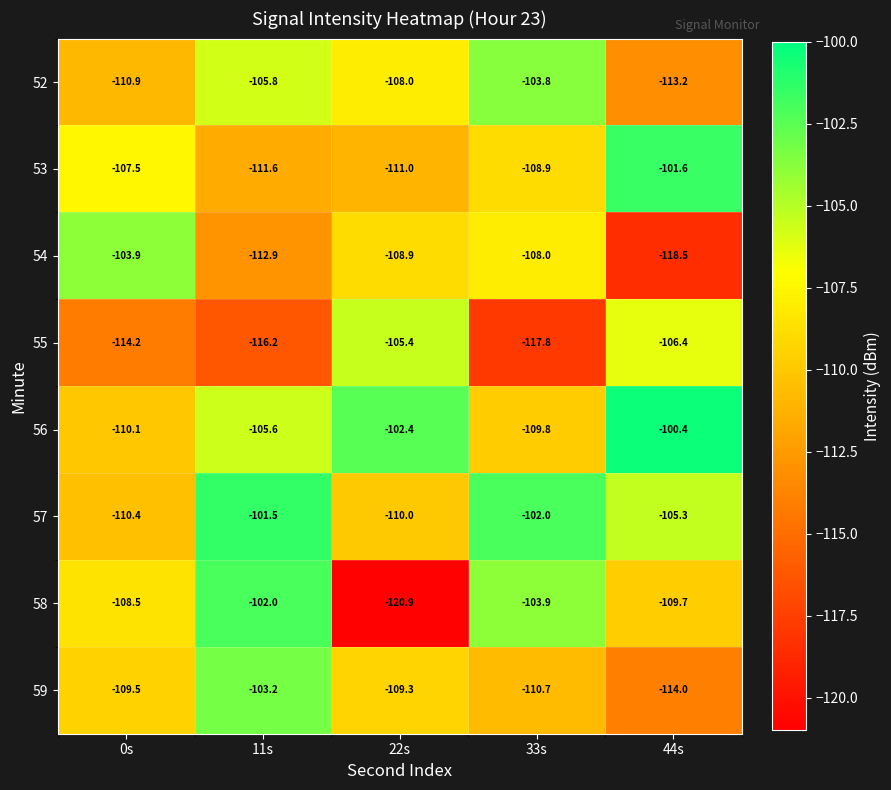

Is it true that 55 equals -106.4 at 44s?

True